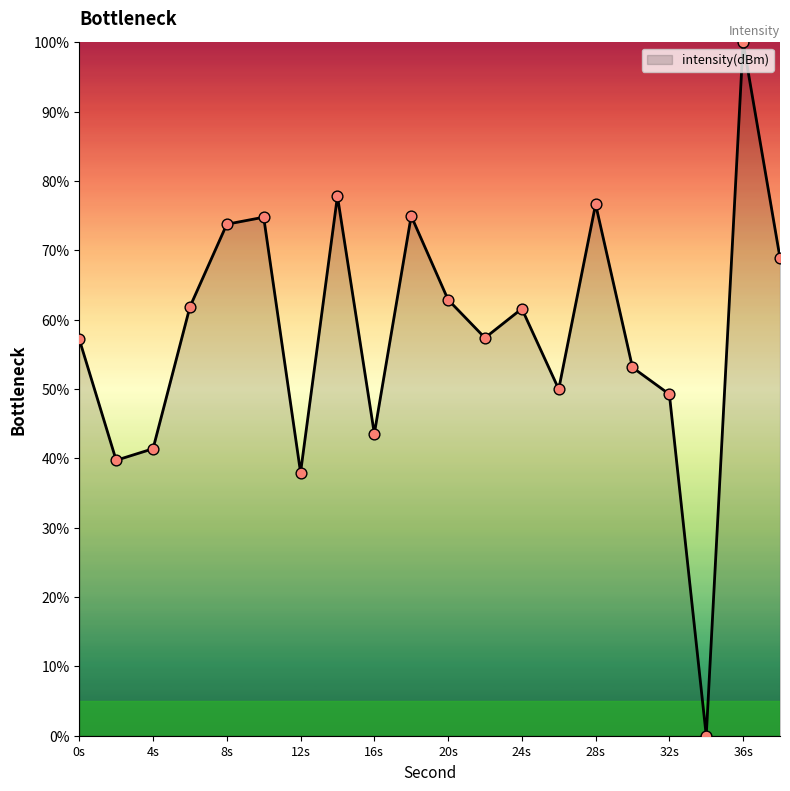

What is the greatest value displayed?

100.0